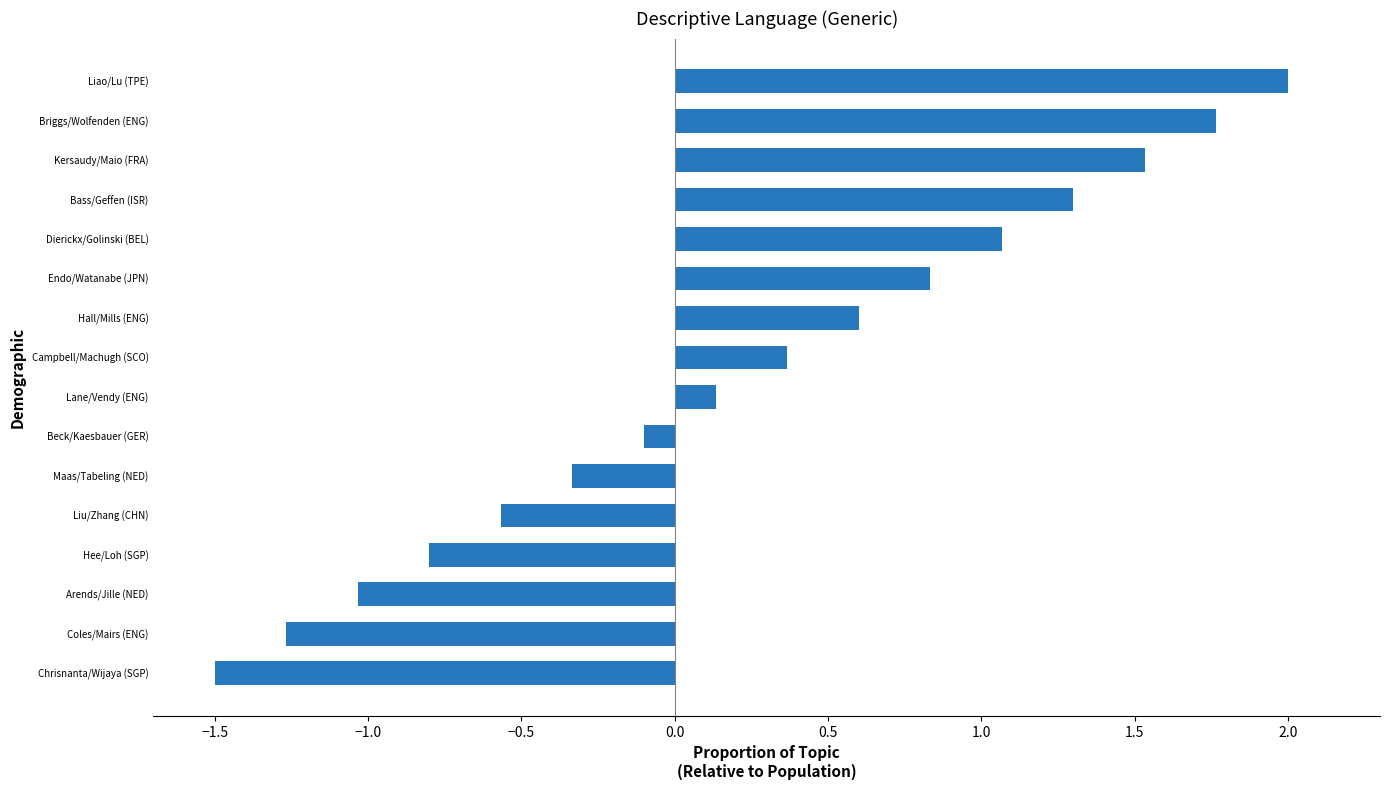

Rank the categories by value from highest to lowest.

Liao/Lu (TPE), Briggs/Wolfenden (ENG), Kersaudy/Maio (FRA), Bass/Geffen (ISR), Dierickx/Golinski (BEL), Endo/Watanabe (JPN), Hall/Mills (ENG), Campbell/Machugh (SCO), Lane/Vendy (ENG), Beck/Kaesbauer (GER), Maas/Tabeling (NED), Liu/Zhang (CHN), Hee/Loh (SGP), Arends/Jille (NED), Coles/Mairs (ENG), Chrisnanta/Wijaya (SGP)